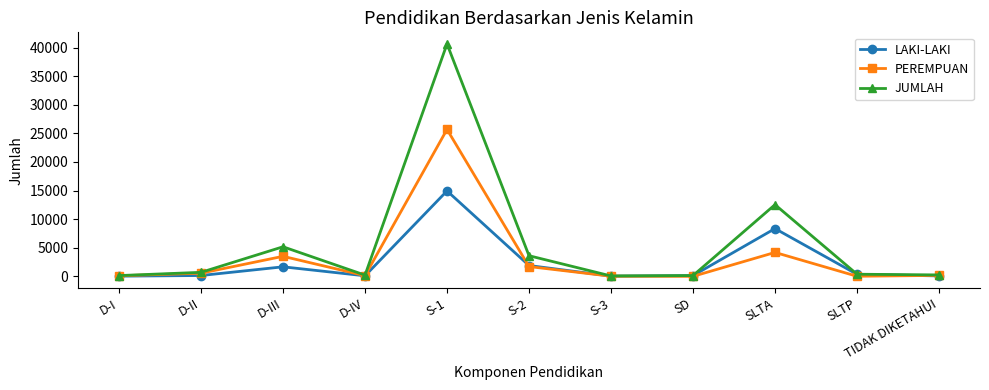

At which category is the sum across all series the highest?

S-1